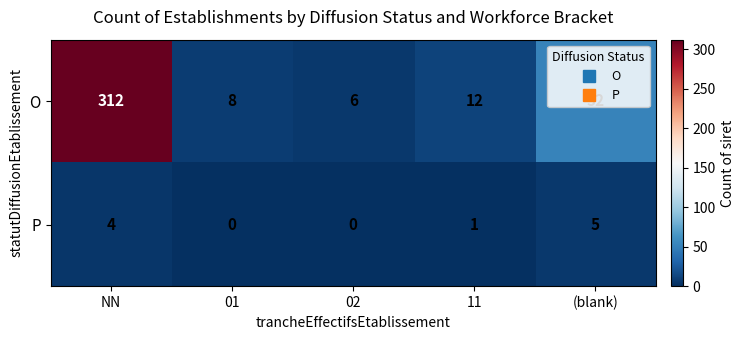

The value of P at (blank) is 5. True or false?

True